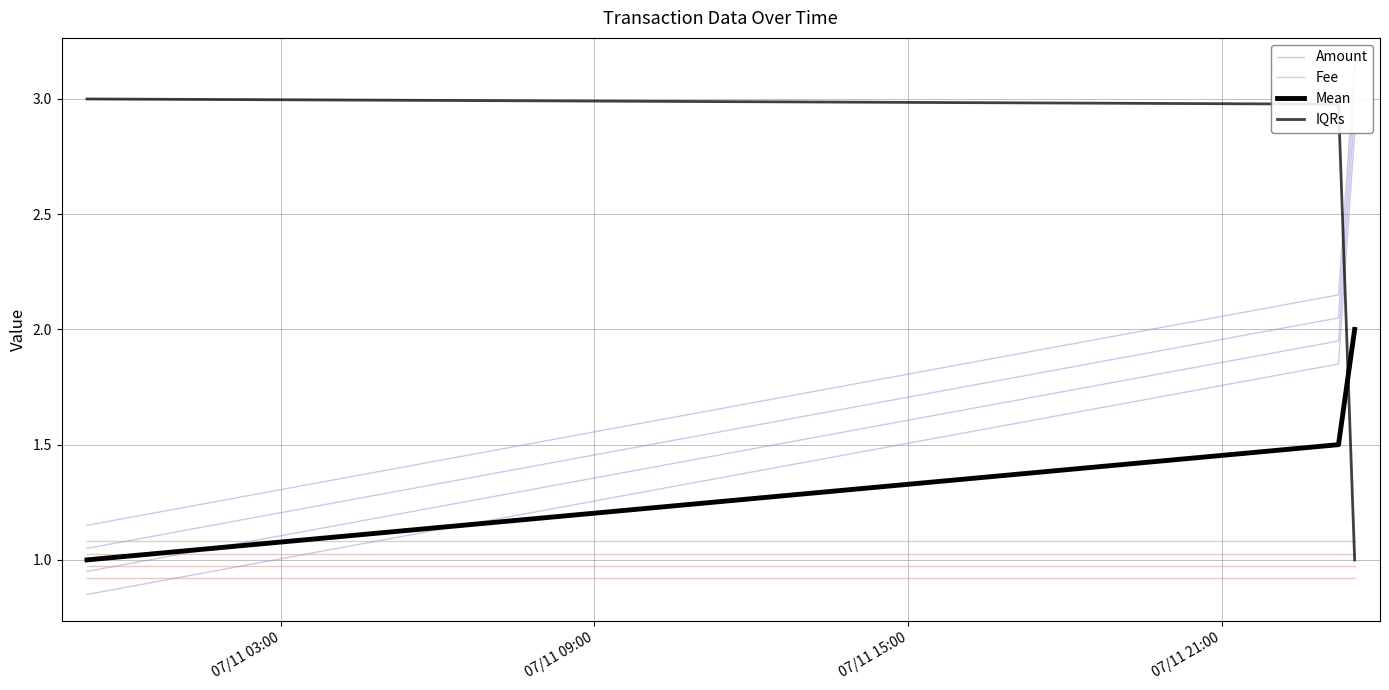

Is it true that Fee equals 0.9 at 07/11 03:00?

True